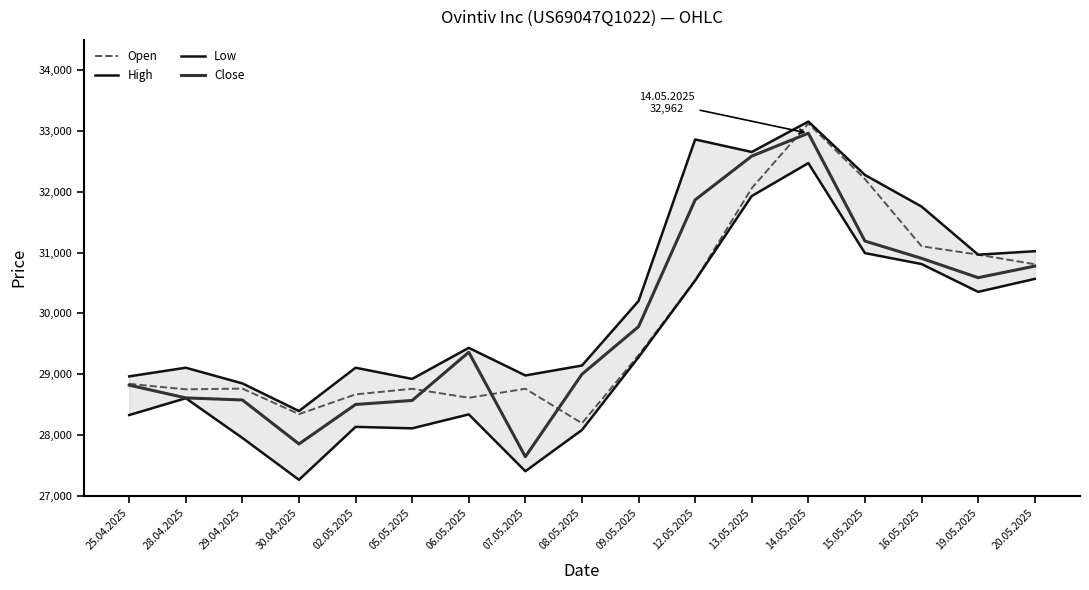

Which series has the largest total across all categories?

High